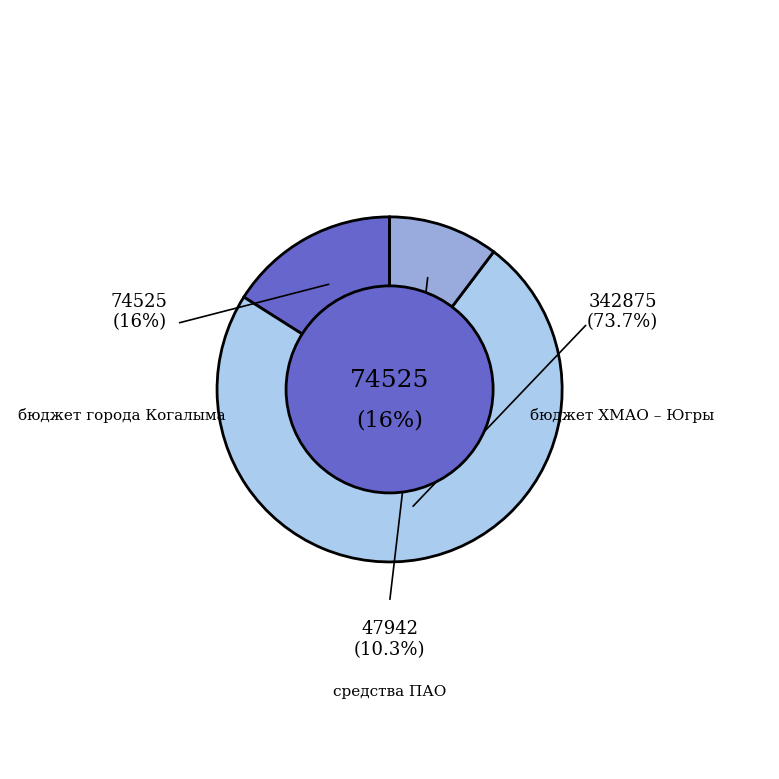

Is the sum of бюджет города Когалыма and бюджет Ханты-Мансийского автономного округа greater than half?

Yes